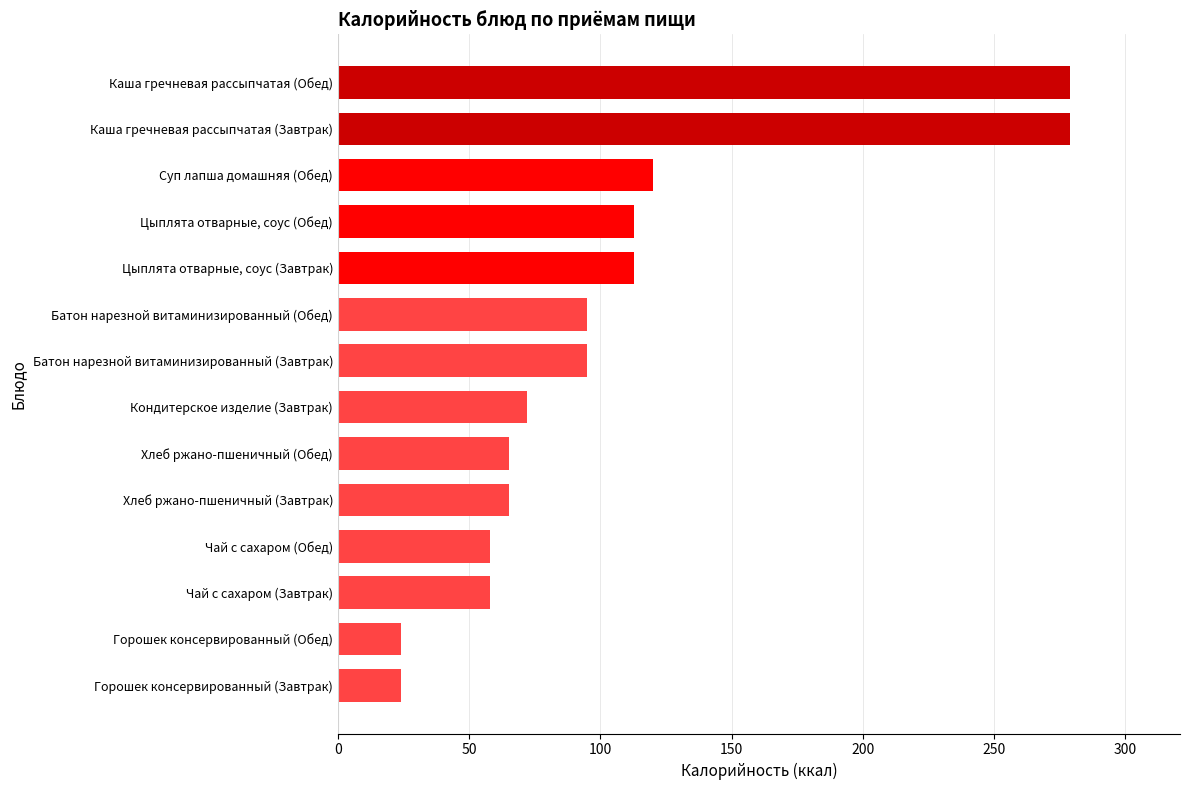

What is the smallest value displayed?

24